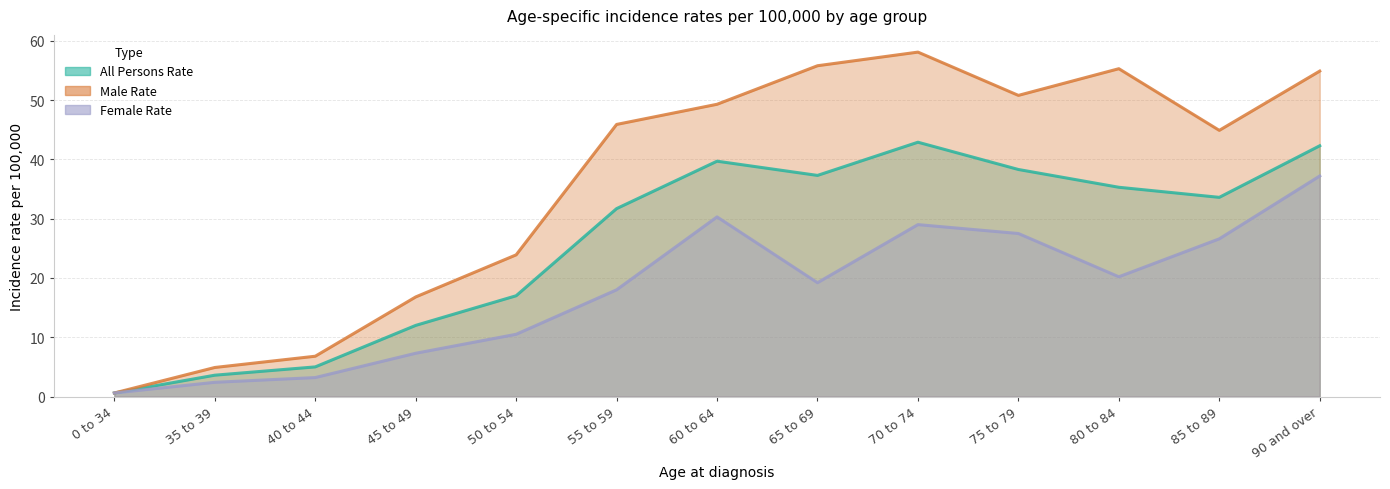

Rank the series by their maximum value, from highest to lowest.

Male Rate, All Persons Rate, Female Rate